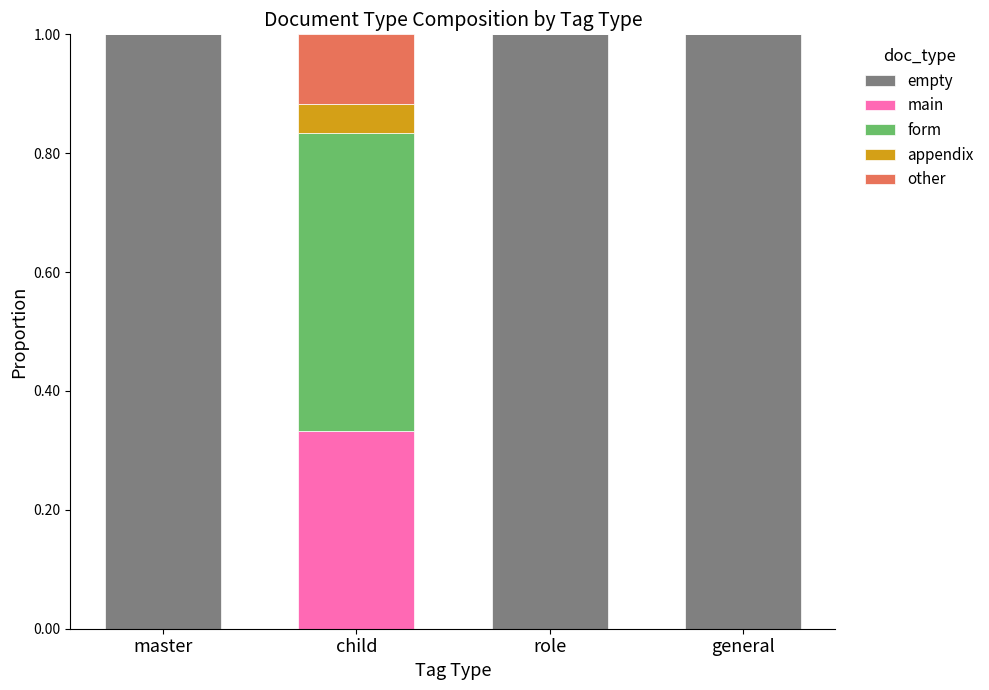

Reading left to right, what are the values for empty?

master=1.0	child=0.0	role=1.0	general=1.0